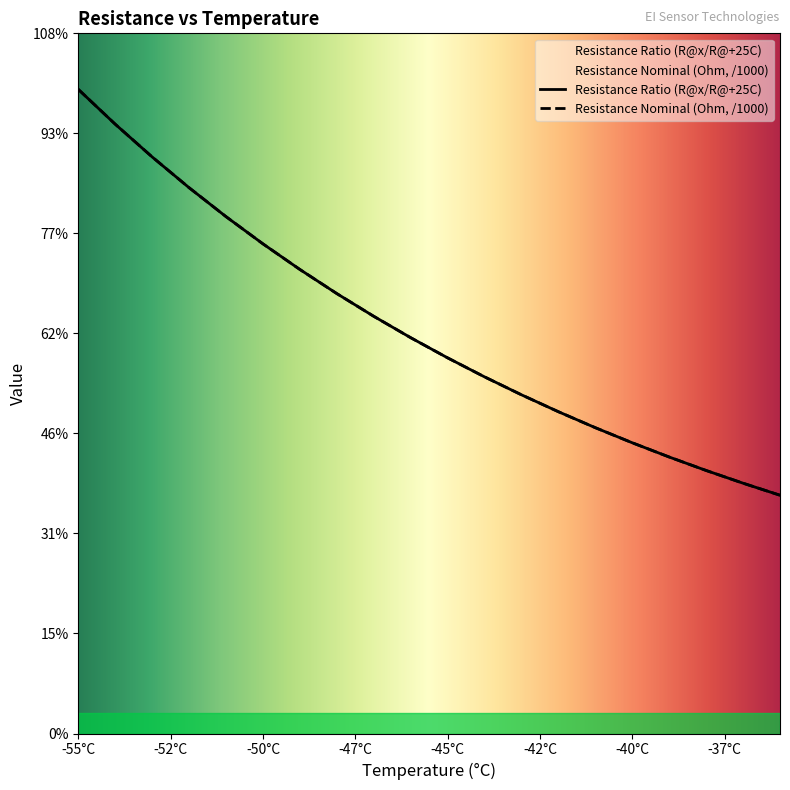

How many values in the Resistance Nominal (Ohm, /1000) series exceed 19?

10